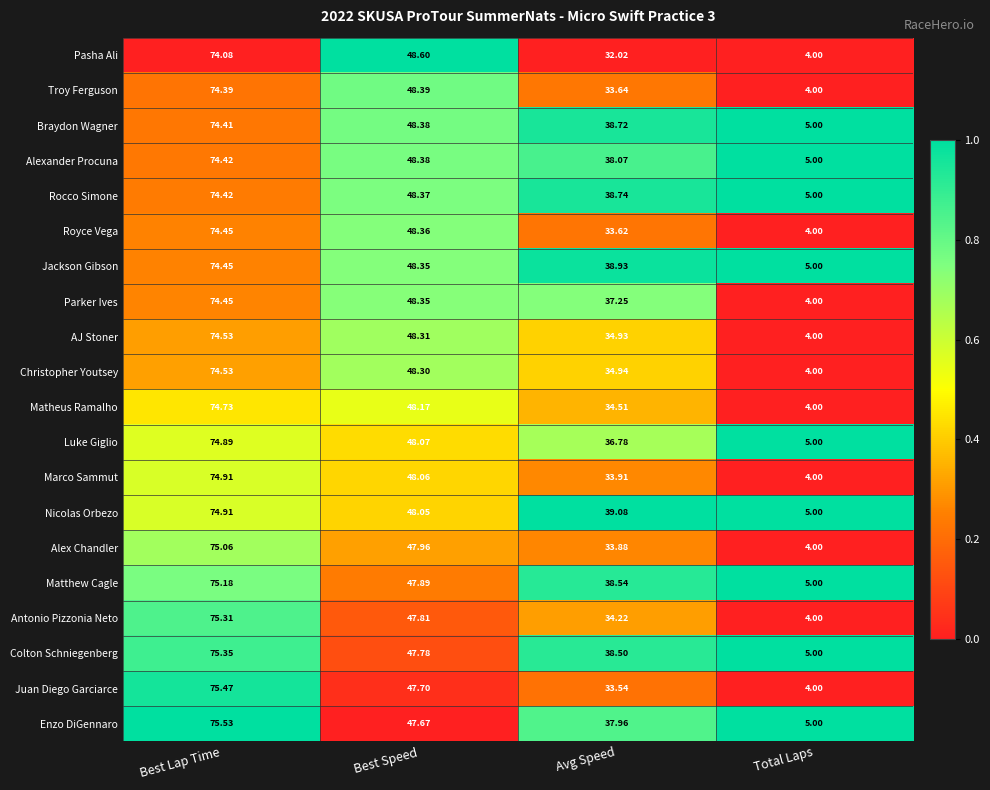

Count the number of data series in this chart.

20